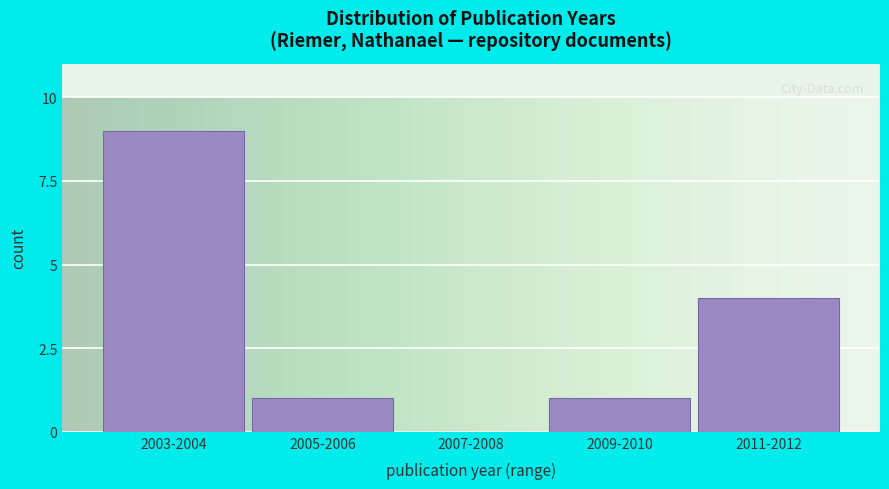

Reading right to left, extract all data points from this chart.

2011-2012=4	2009-2010=1	2007-2008=0	2005-2006=1	2003-2004=9